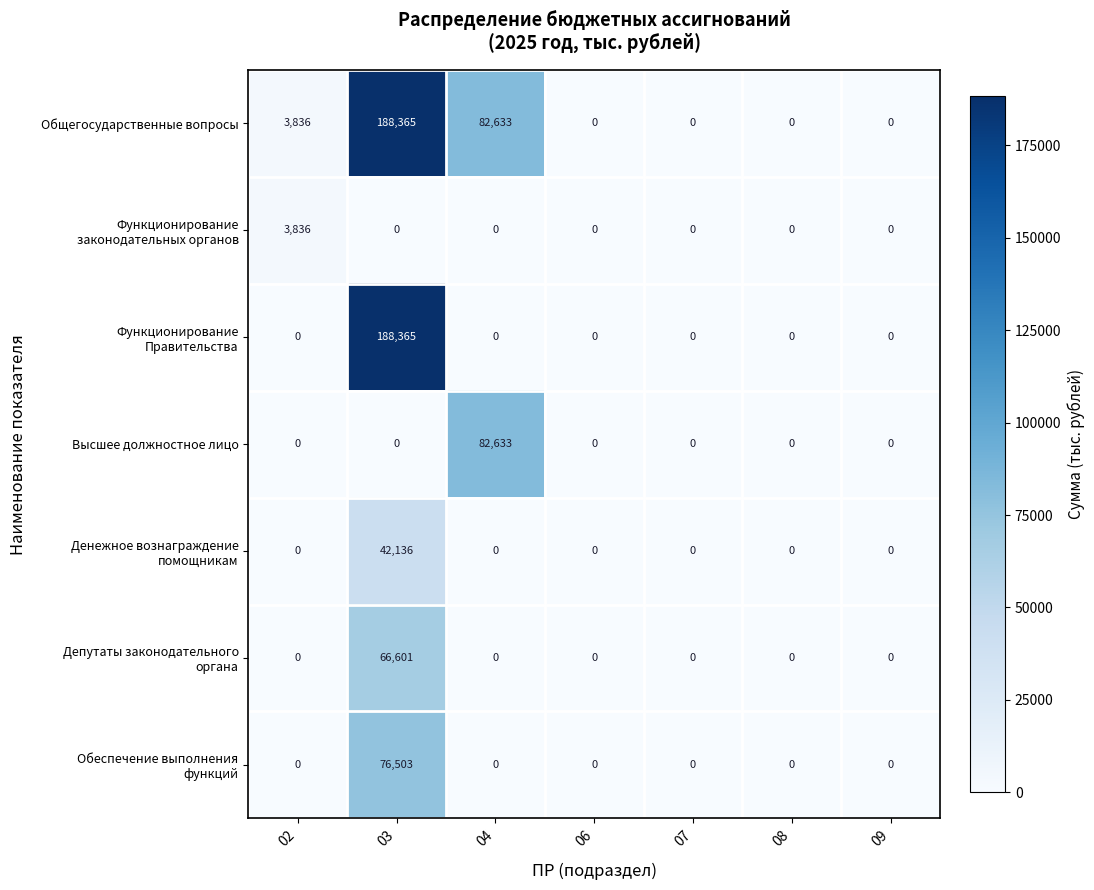

What is the maximum value shown in the chart?

188365